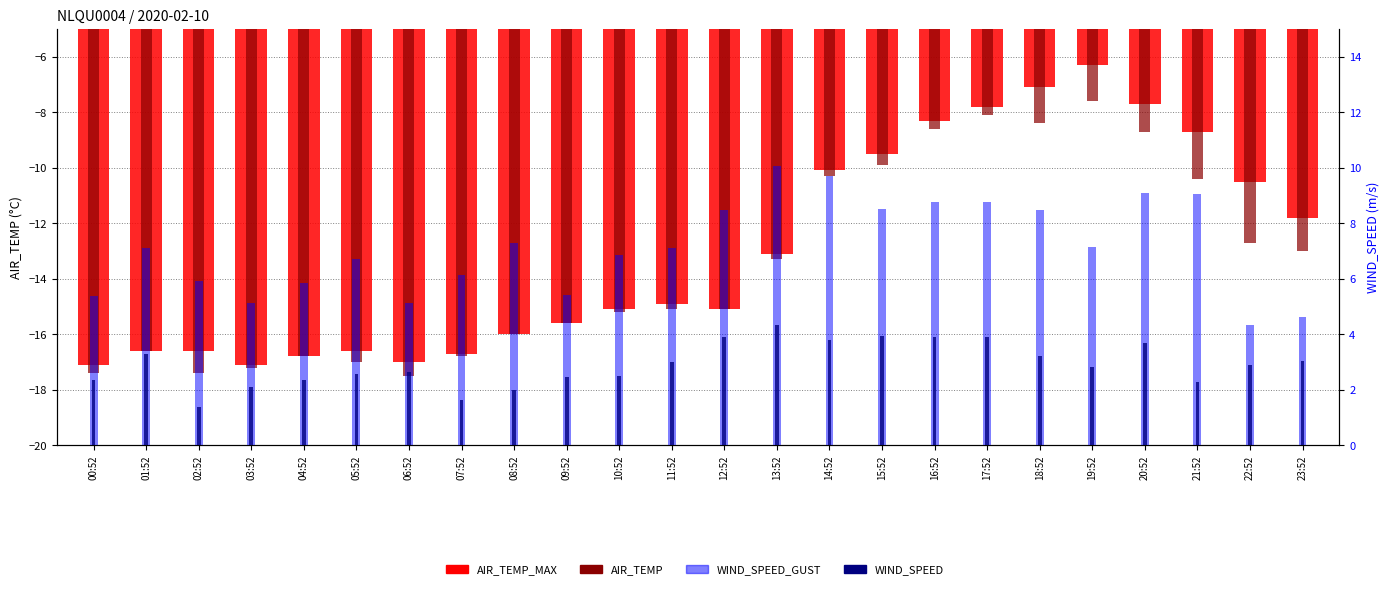

What is the average value of the AIR_TEMP series?

-13.5